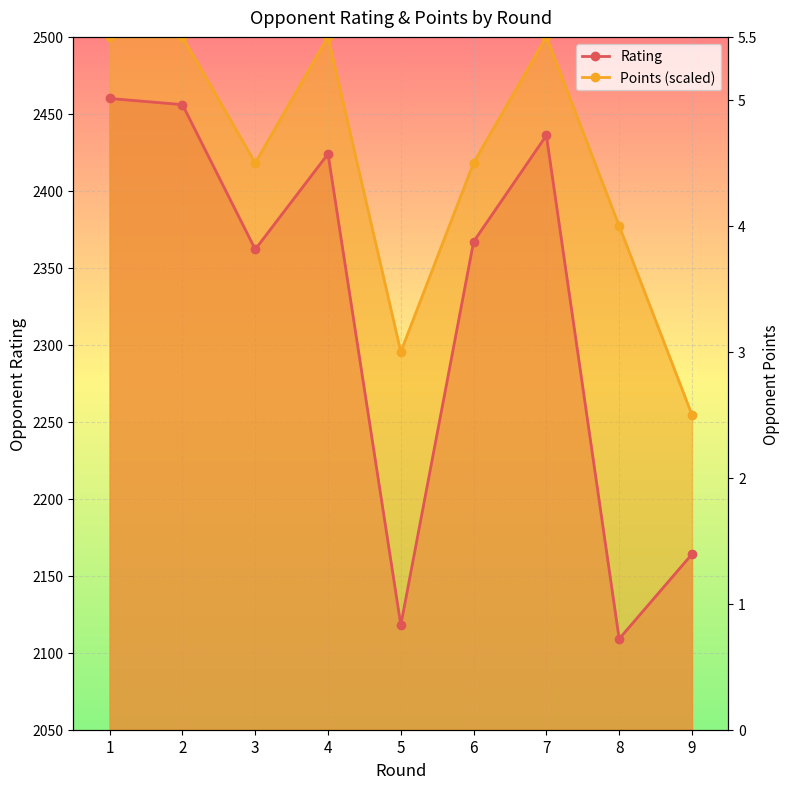

Count the number of data series in this chart.

2